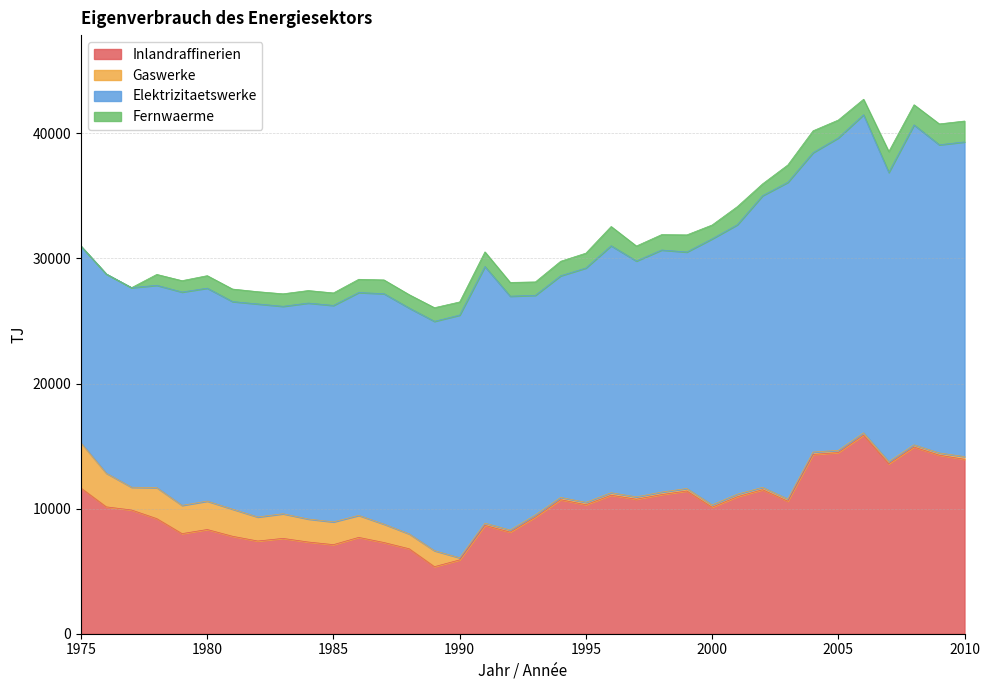

How many interior local peaks does the Gaswerke series have?

9